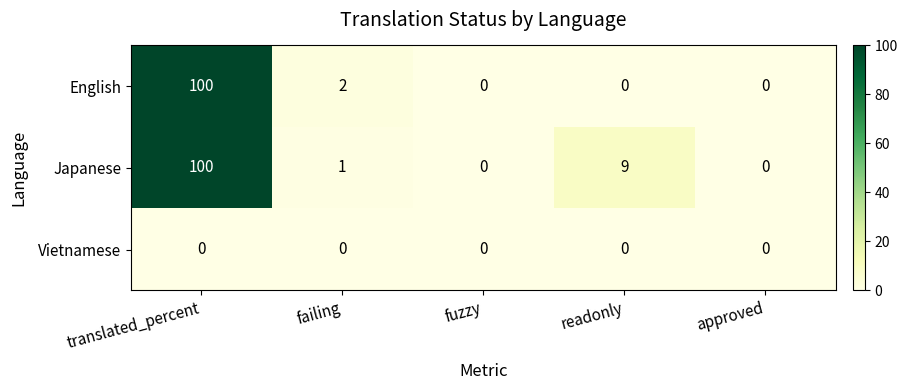

Reading right to left, what are all the values shown in this chart?

English: 0	0	0	2	100
Japanese: 0	9	0	1	100
Vietnamese: 0	0	0	0	0